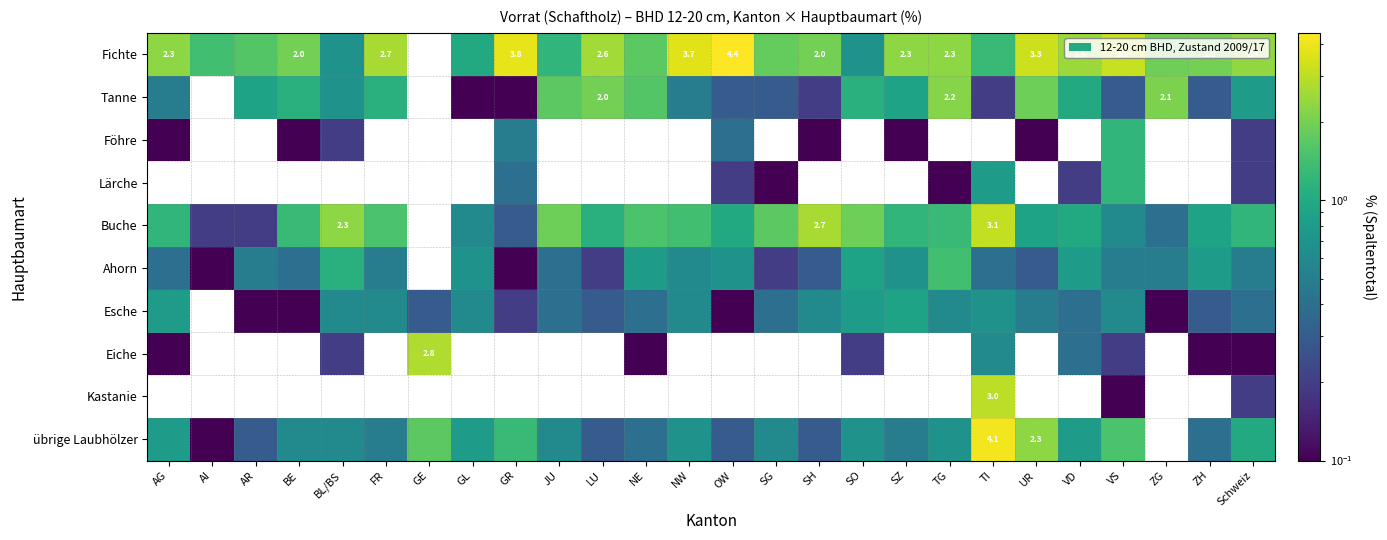

Which category has the highest value across all series?

OW